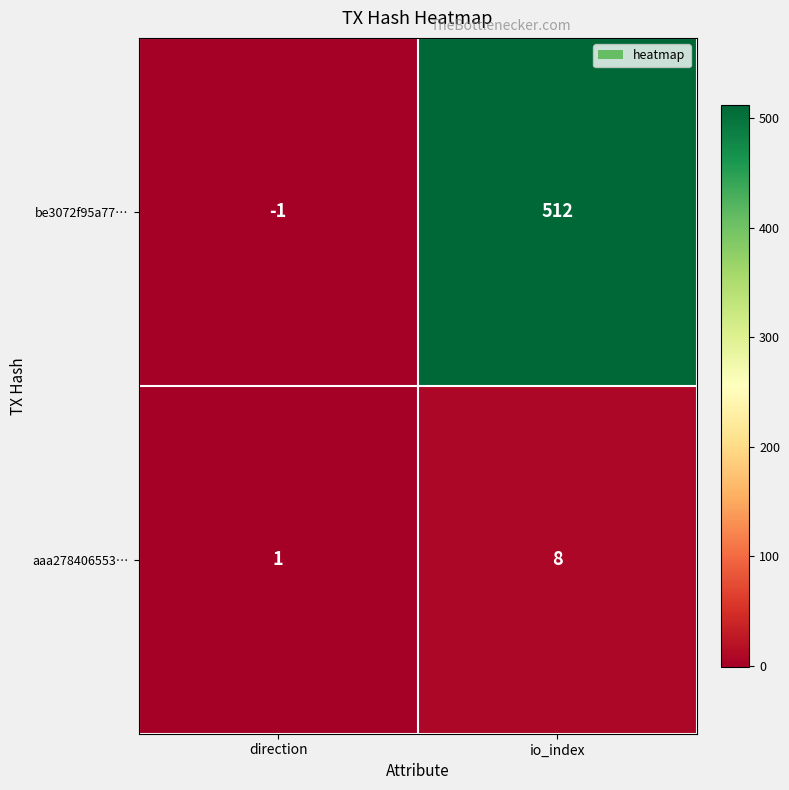

Reading left to right, extract all data points from this chart.

be3072f95a77…: direction=-1	io_index=512
aaa278406553…: direction=1	io_index=8